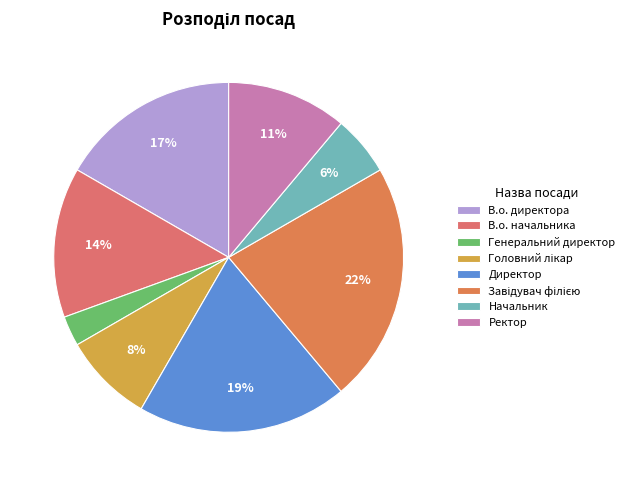

Rank the categories by value from lowest to highest.

Генеральний директор, Начальник, Головний лікар, Ректор, В.о. начальника, В.о. директора, Директор, Завідувач філією